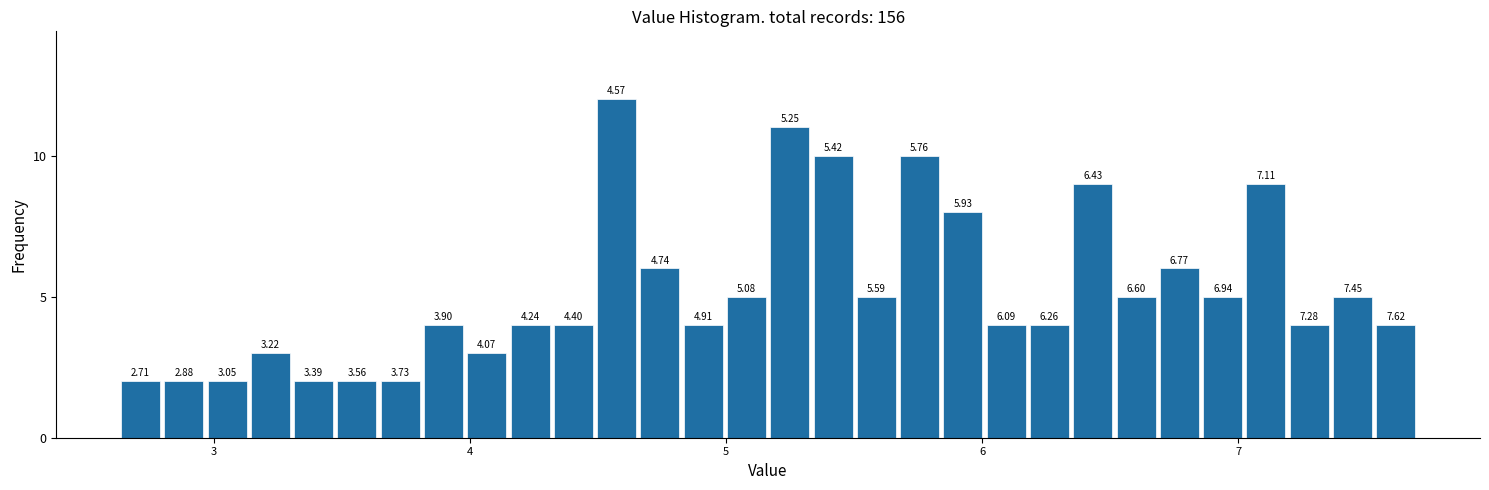

Around what value on the x-axis is the tallest bar? Give the approximate position of its centre, as read against the axis.

4.6